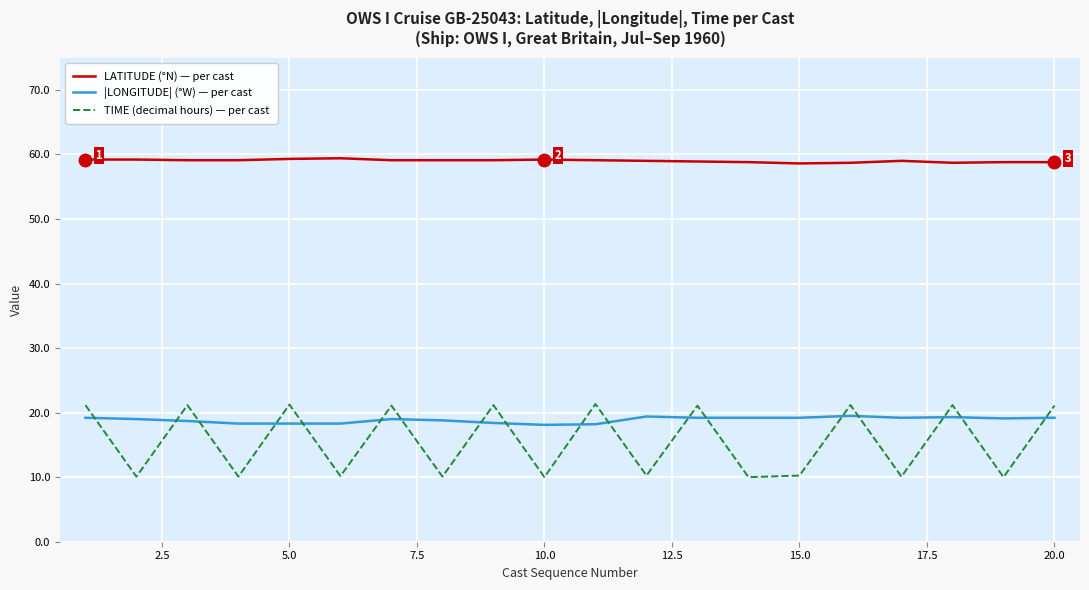

What is the highest value of the TIME (decimal hours) — per cast series?

21.3